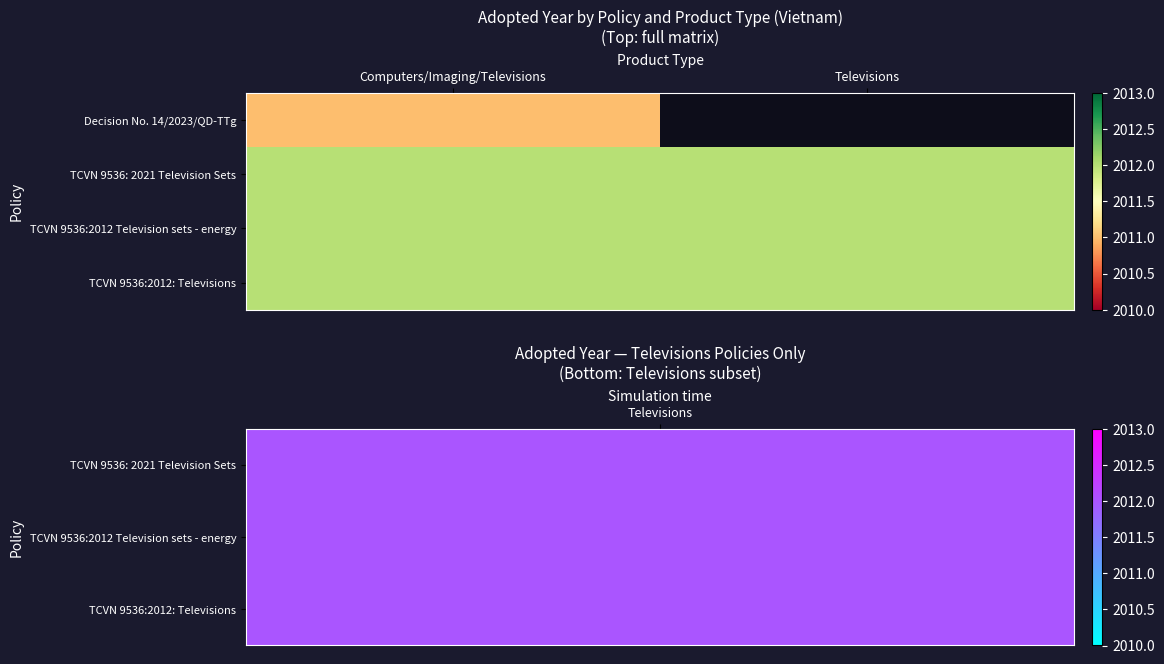

Which series has the widest spread of values?

Decision No. 14/2023/QD-TTg